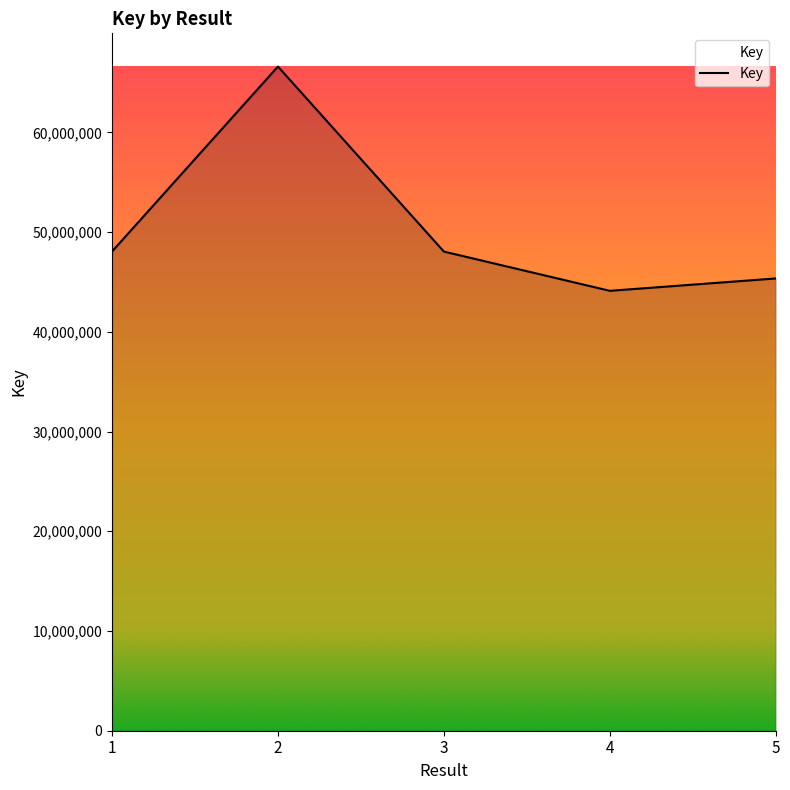

True or false: the data shows 63660139 at 3.

False